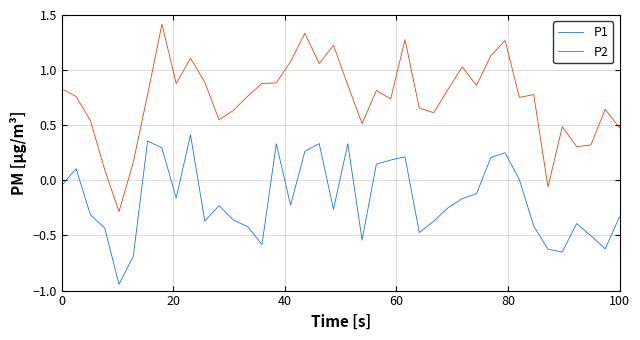

True or false: P1 has more than 1 interior local peaks.

True